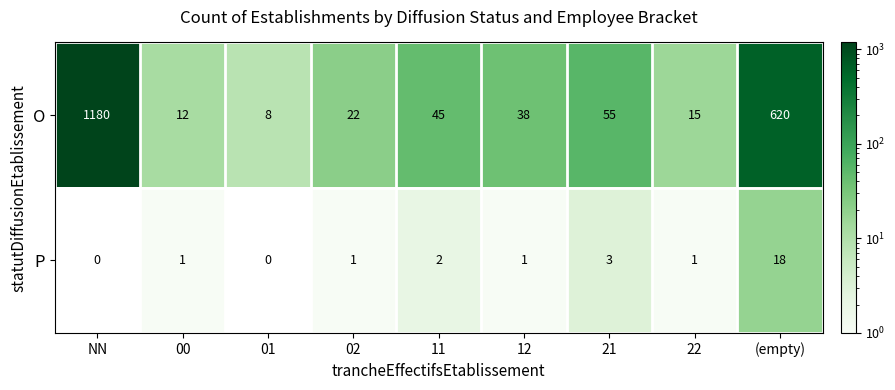

At which label is O closest to 594?

(empty)